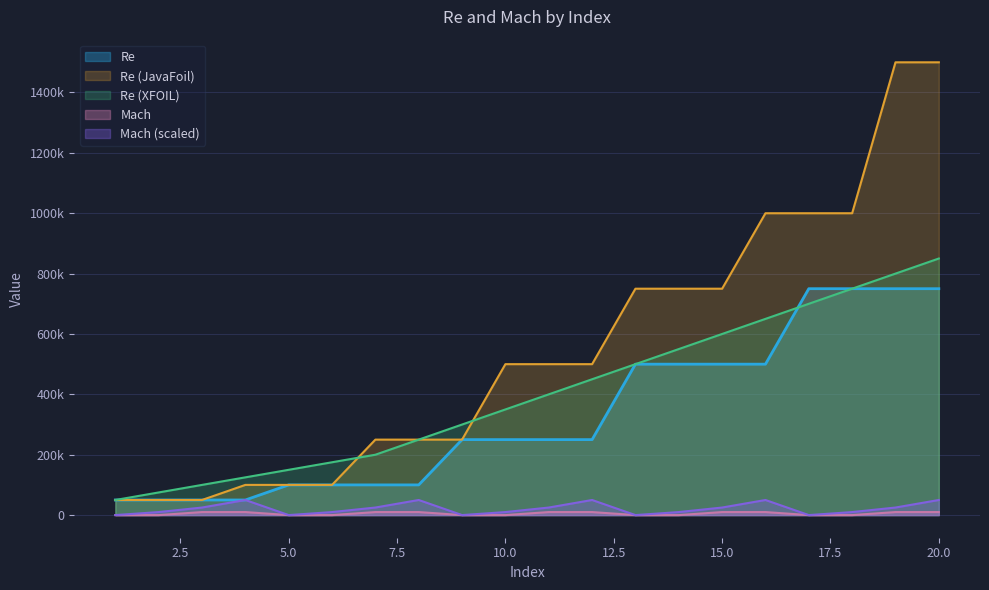

Where is Mach_scaled nearest to the value 25000?

3